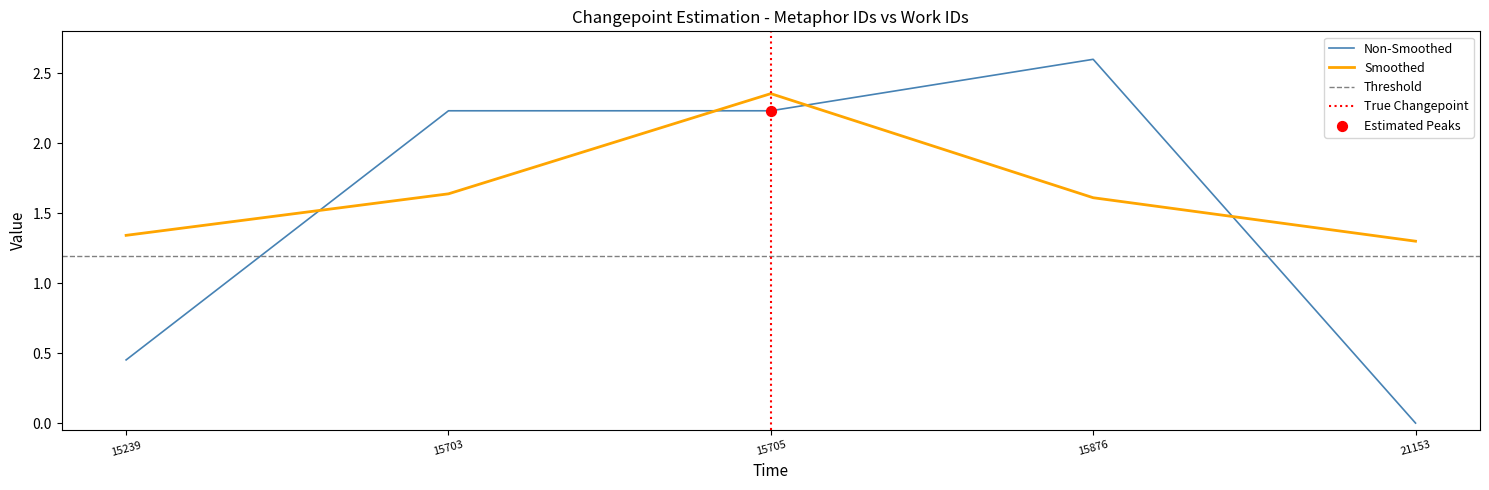

Between 15239 and 15703, which is larger?

15703